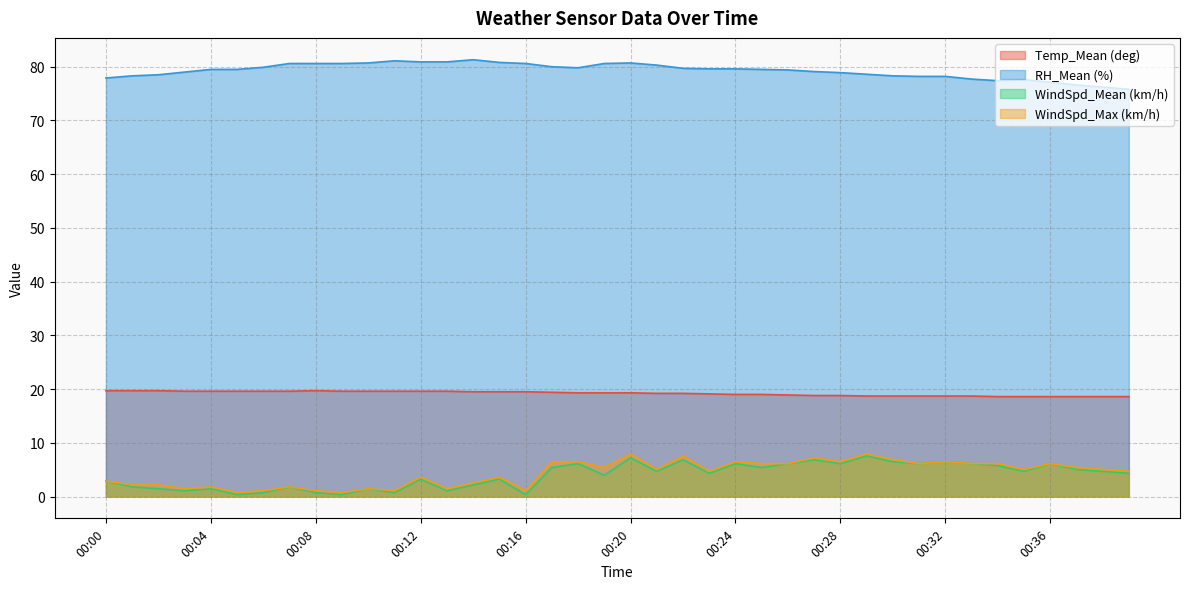

What is the sum of the WindSpd_Max (km/h) values at 00:32 and 00:34?

12.6